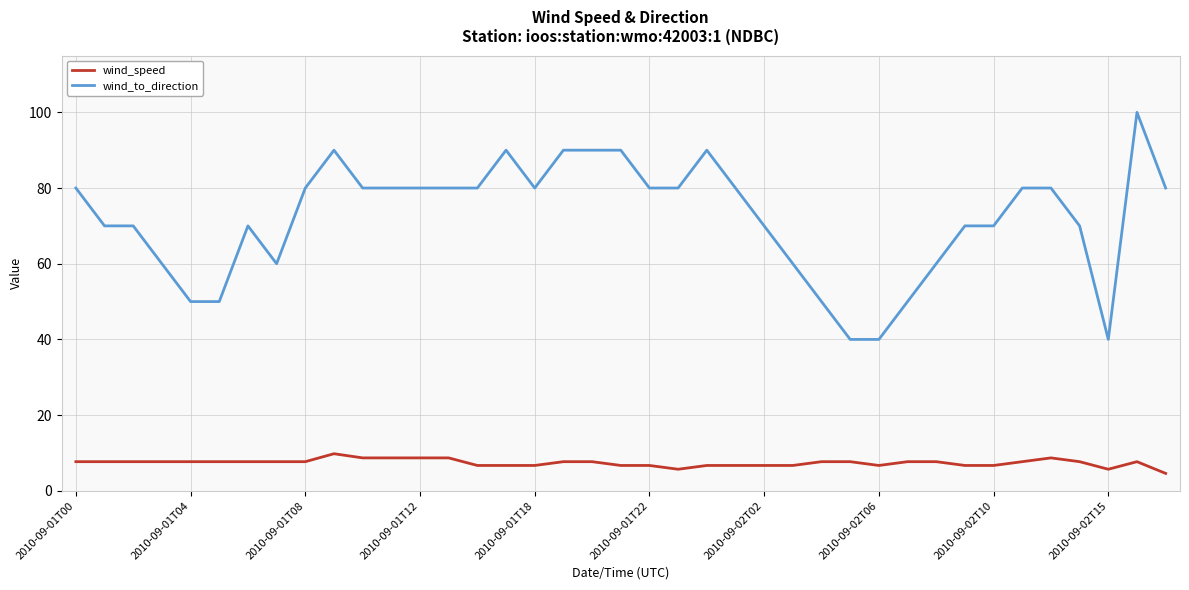

True or false: wind_to_direction and wind_speed intersect in this chart.

False